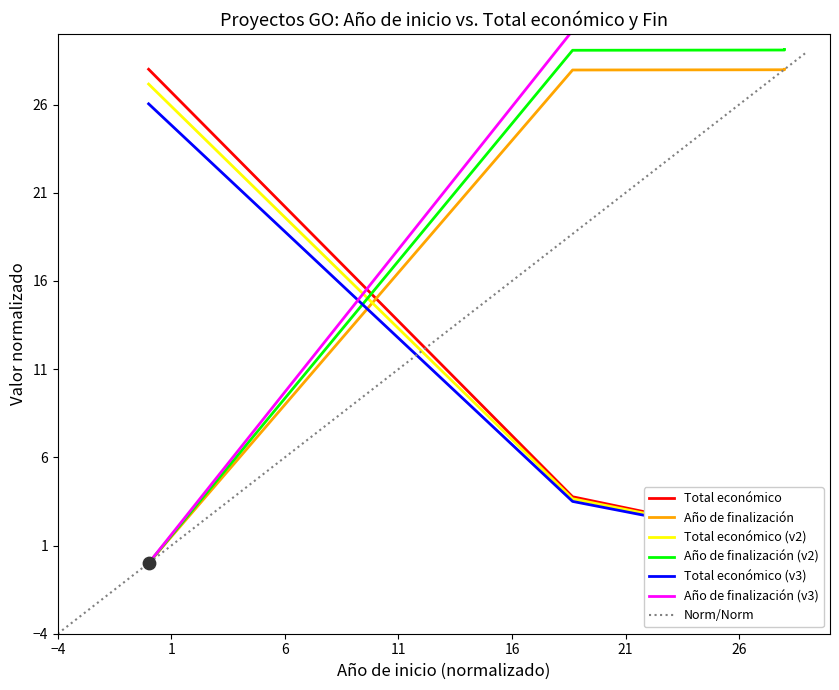

What is the highest value of the Norm/Norm series?

29.0